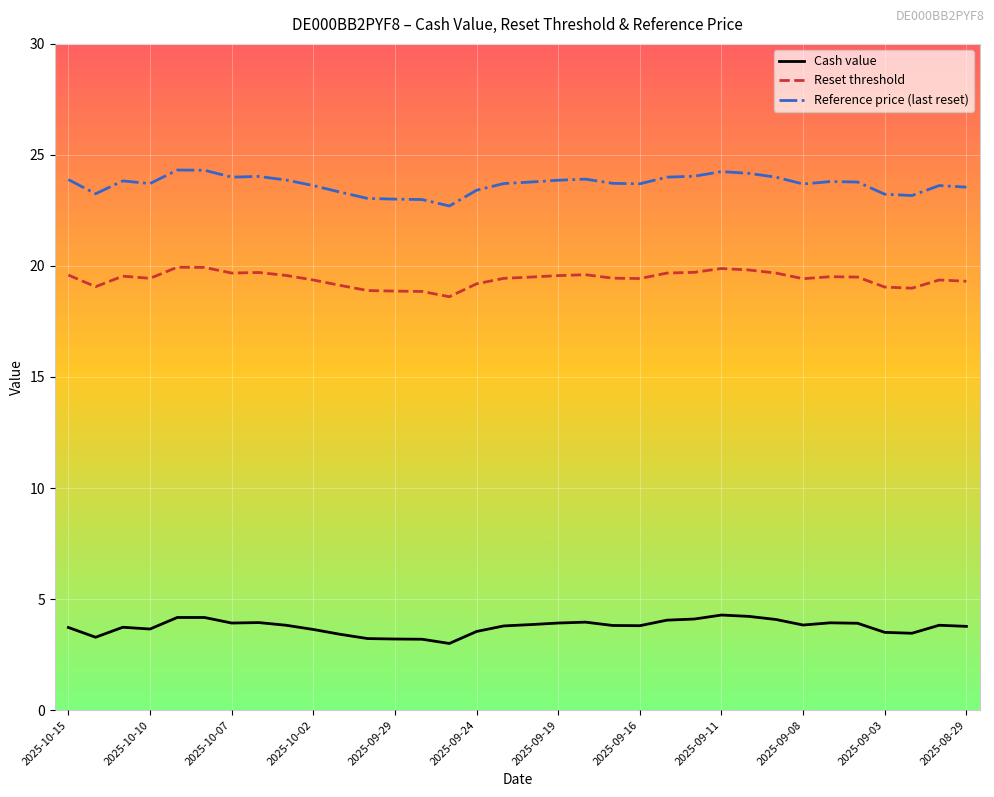

Which series has the widest spread of values?

Reference price (last reset)